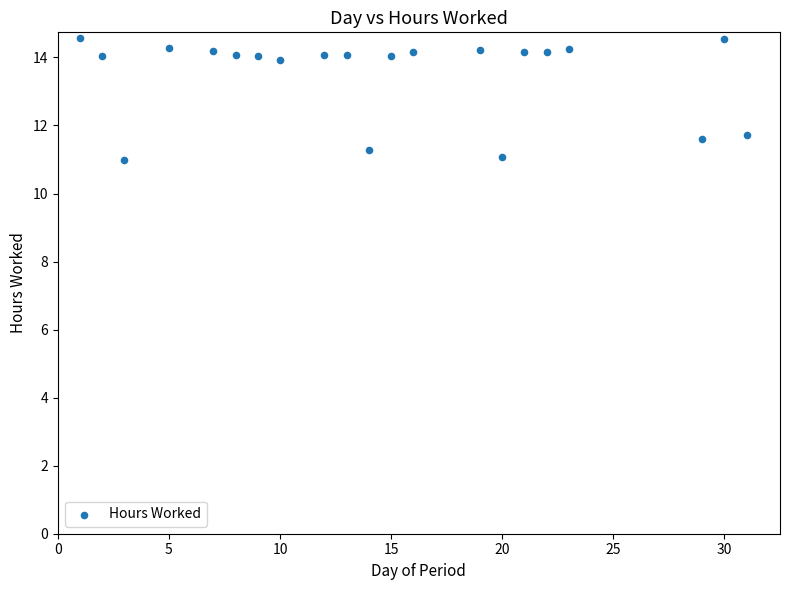

What is the range of Y values (max minus min)?

3.6